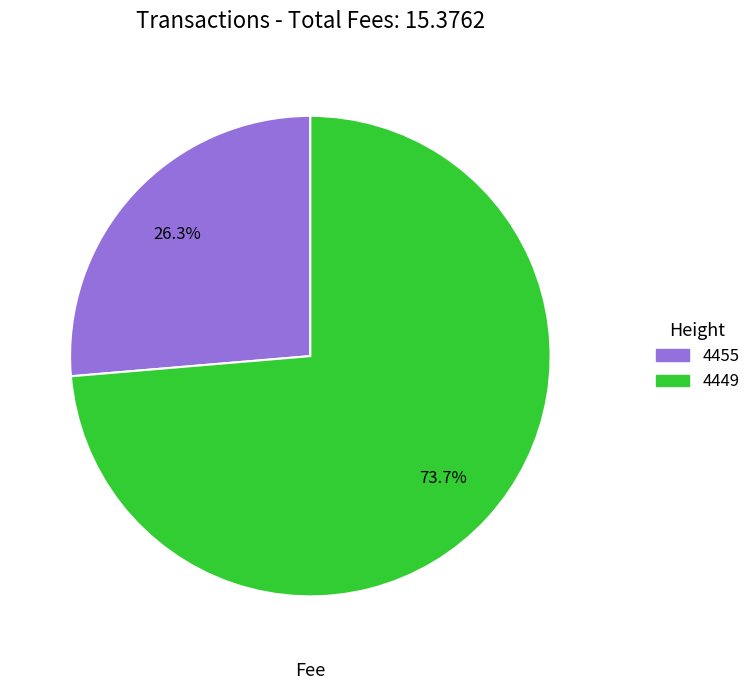

To the nearest percent, what is the difference between the largest and smallest slice percentages?

47%